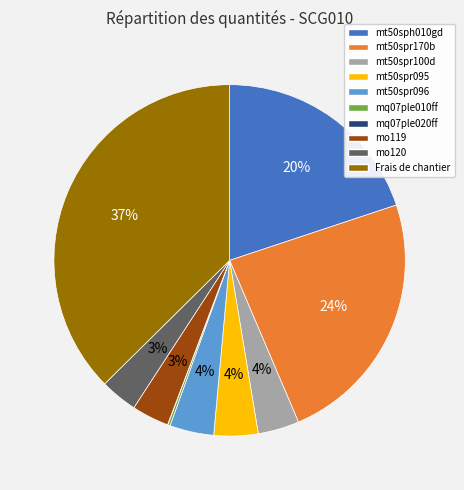

What is the ratio of the value at Frais de chantier to the value at mt50sph010gd?

1.9